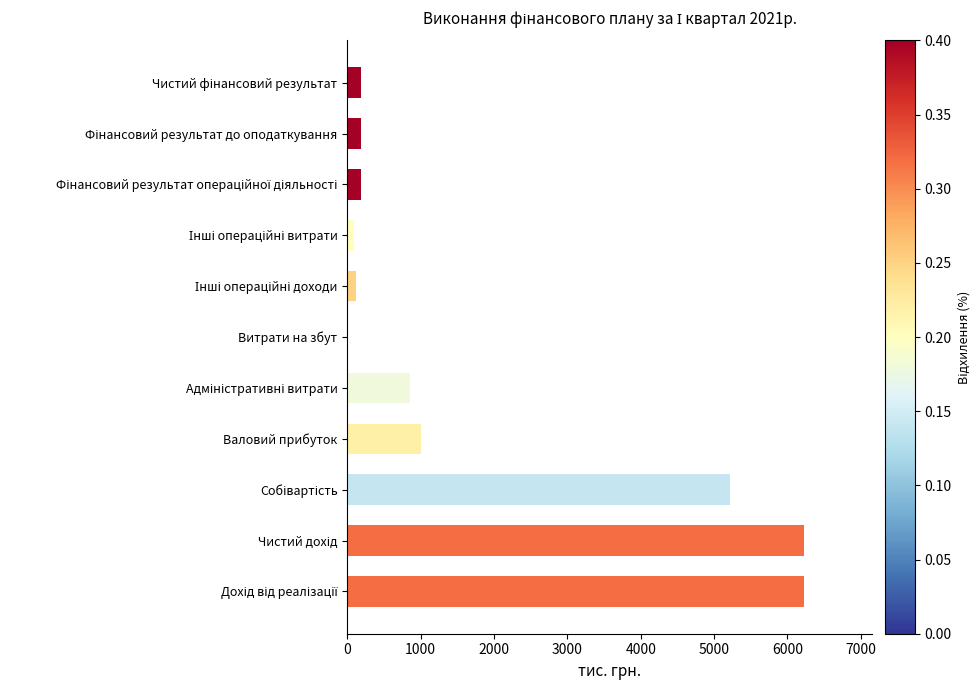

What is the maximum value shown in the chart?

6225.8